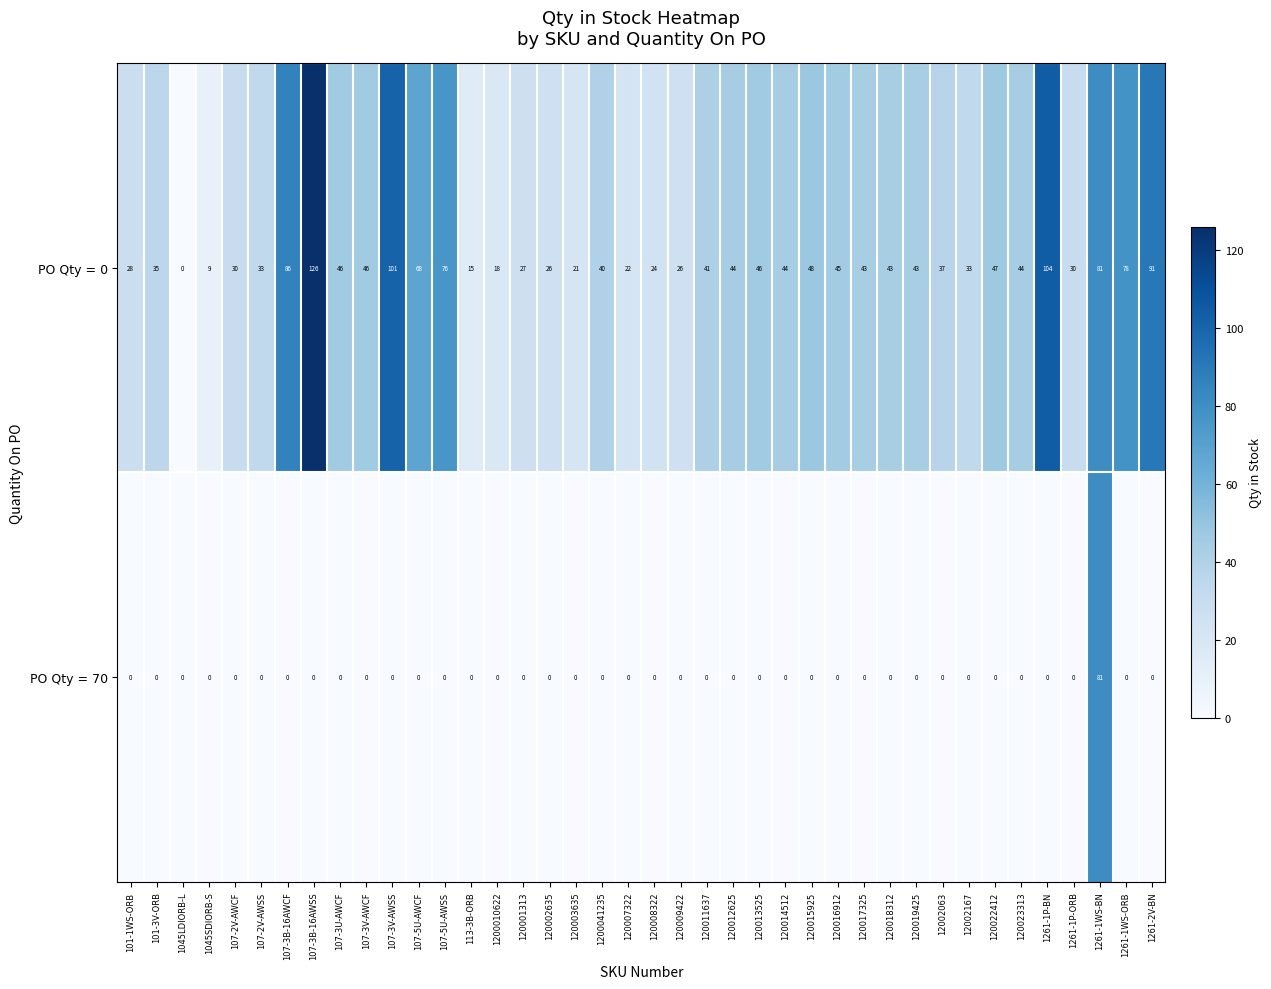

Count the number of data series in this chart.

2